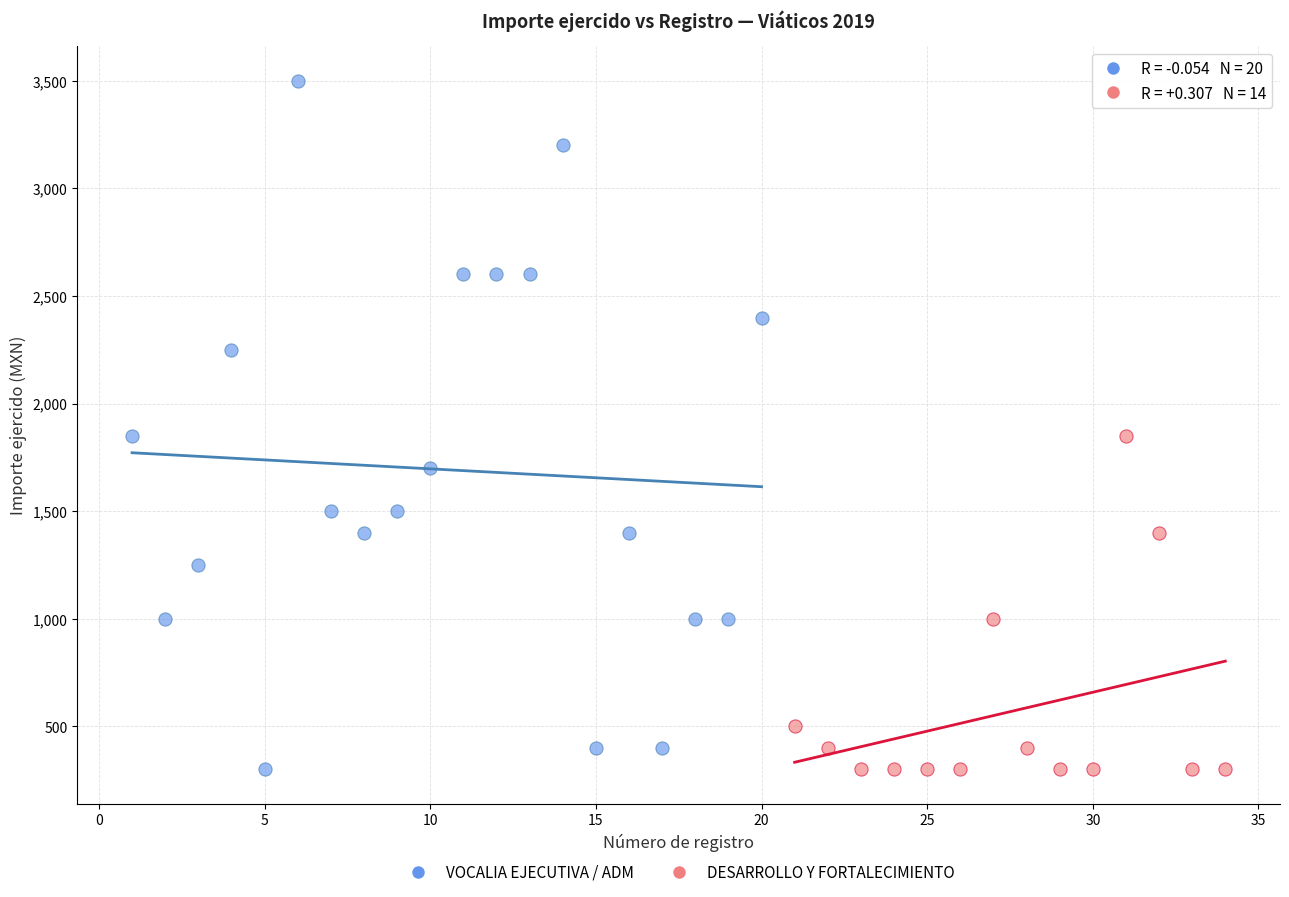

Which series reaches the maximum Y coordinate?

VOCALIA EJECUTIVA / ADM